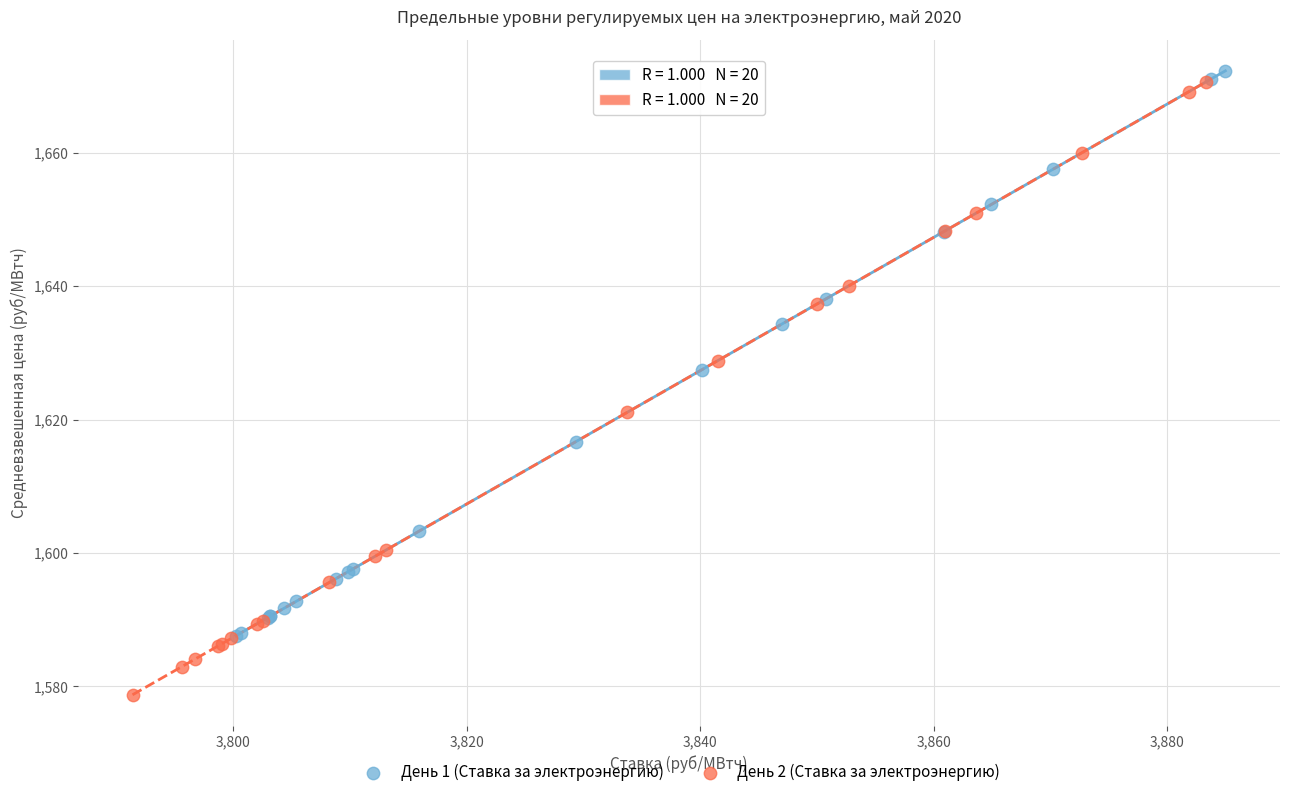

Which series contains the highest Y value?

День 1 (Ставка за электроэнергию)